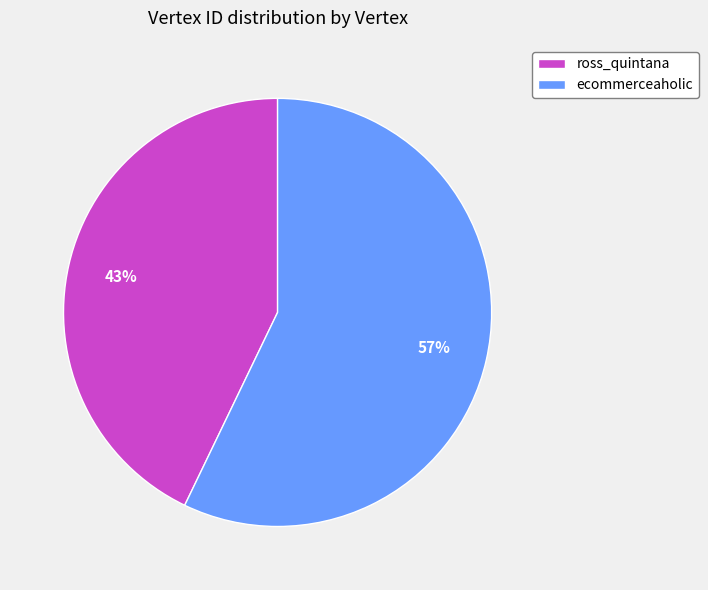

Is there a majority slice in this chart?

Yes